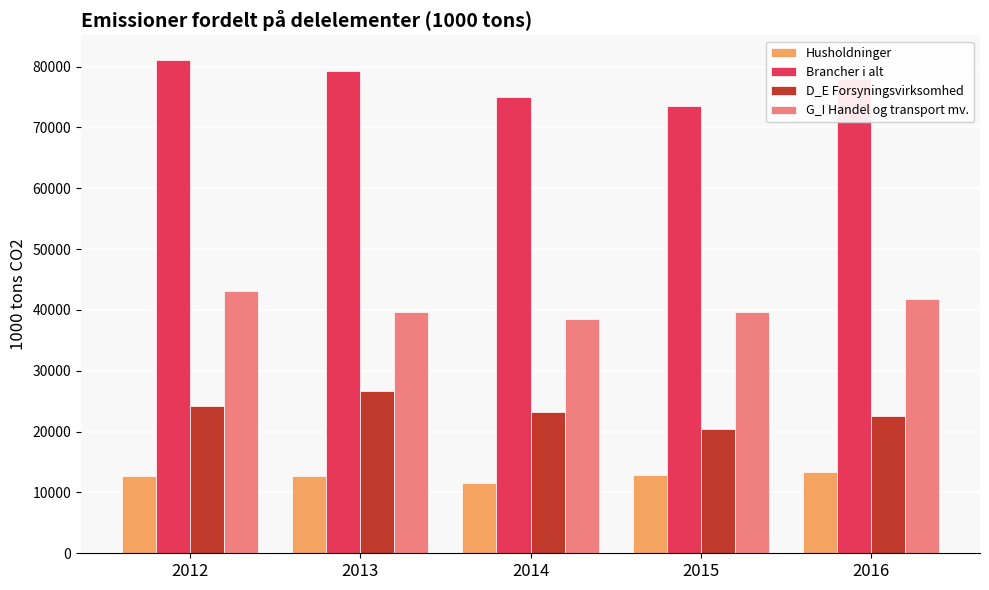

At 2012, list the series in order from largest to smallest.

Brancher i alt, G_I Handel og transport mv., D_E Forsyningsvirksomhed, Husholdninger